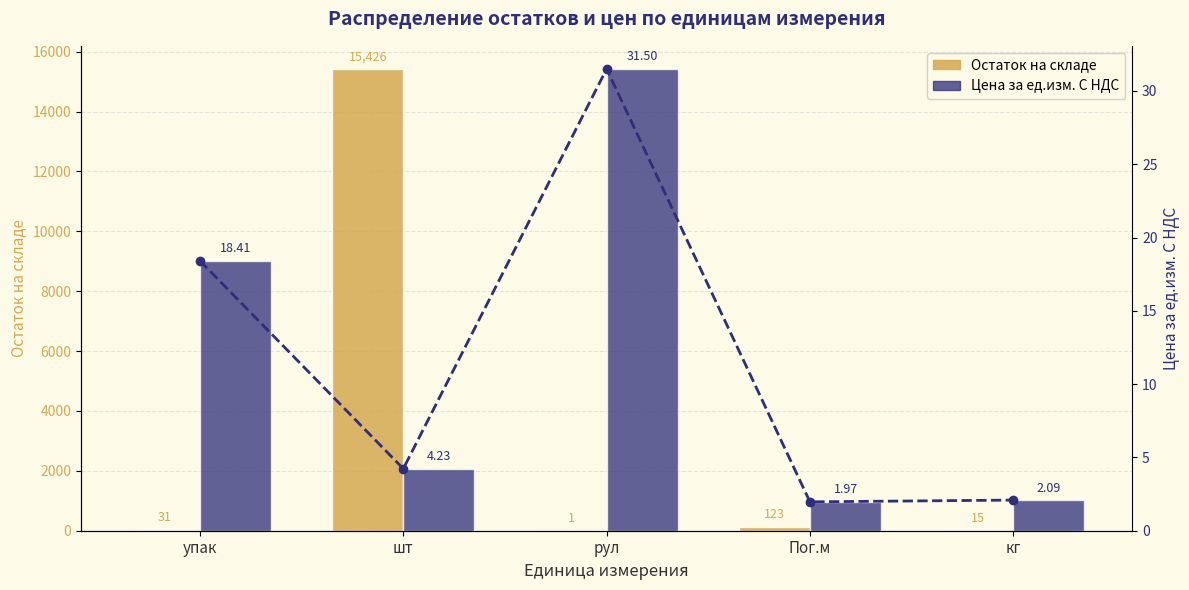

The value of Остаток на складе at рул is 0.3. True or false?

False